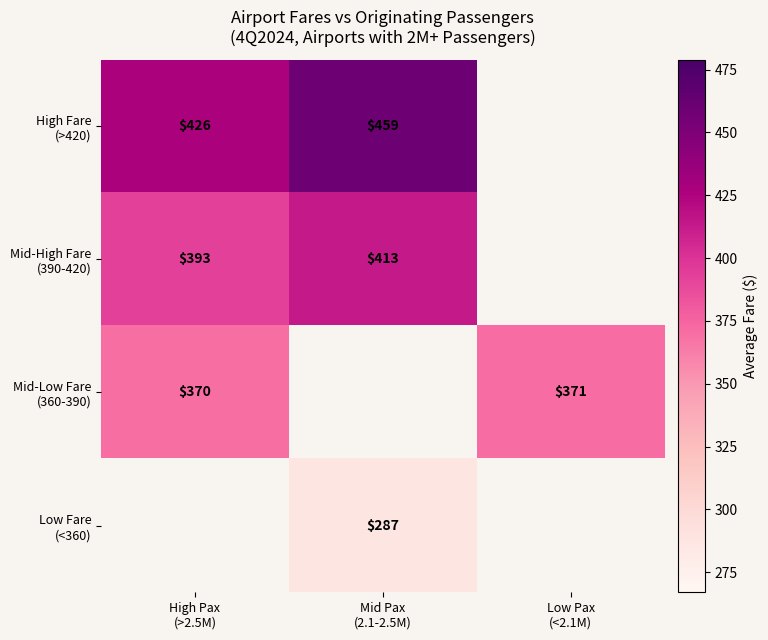

Is the value of Low Fare (<360) at High Pax (>2.5M) greater than the value of Mid-High Fare (390-420) at High Pax (>2.5M)?

No